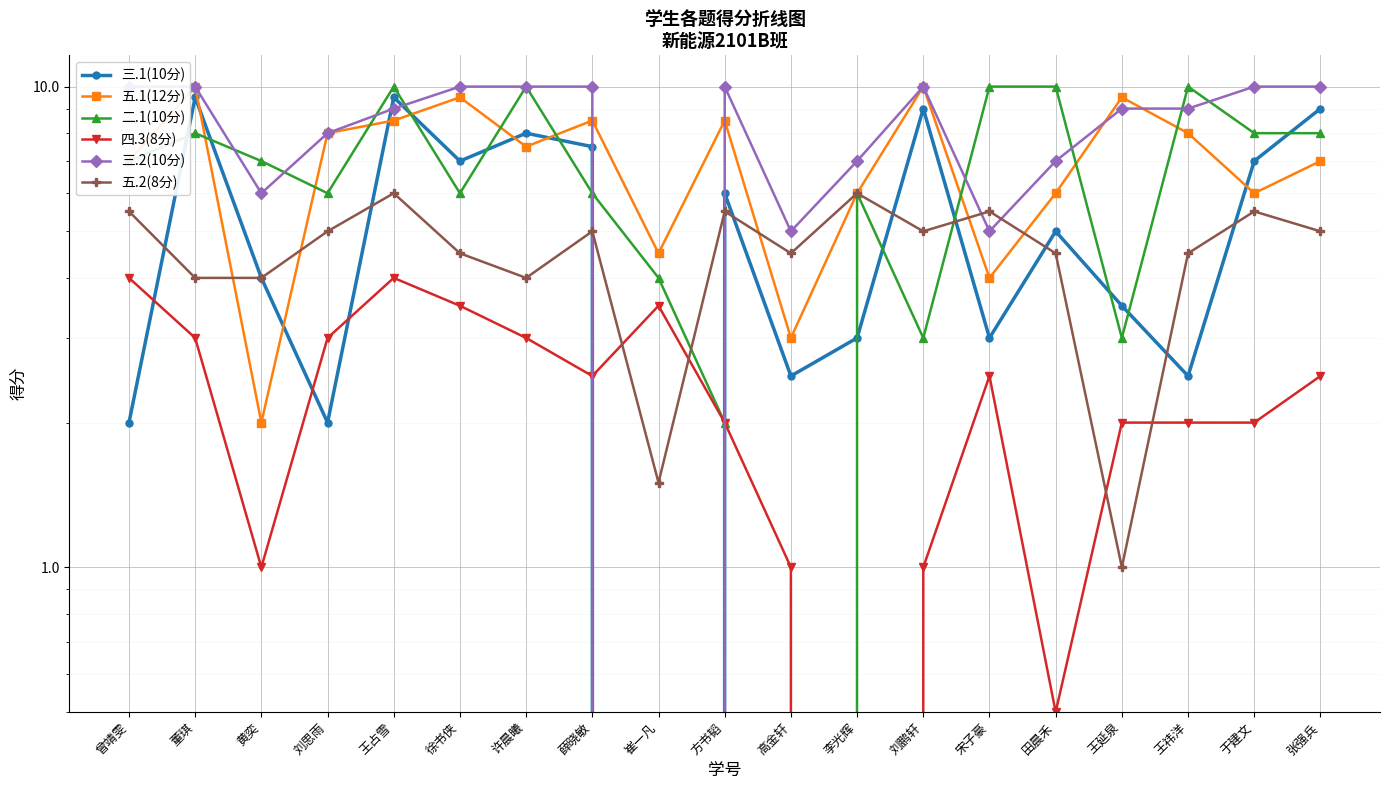

What are all the series names shown in the legend?

三.1(10分), 五.1(12分), 二.1(10分), 四.3(8分), 三.2(10分), 五.2(8分)